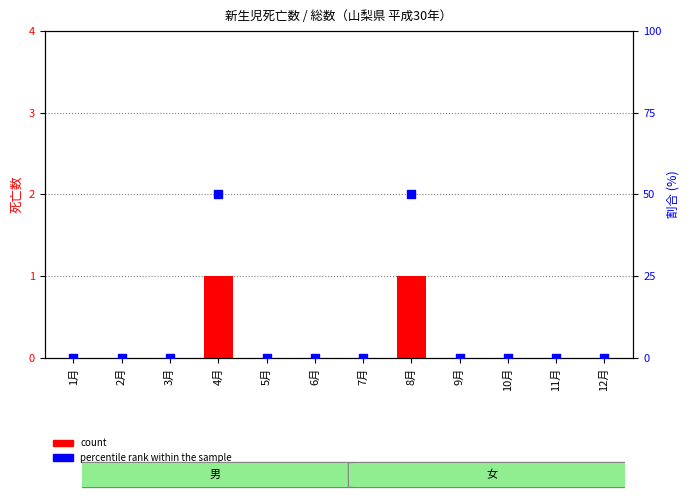

Which series has the widest spread of Y values?

percentile rank within the sample